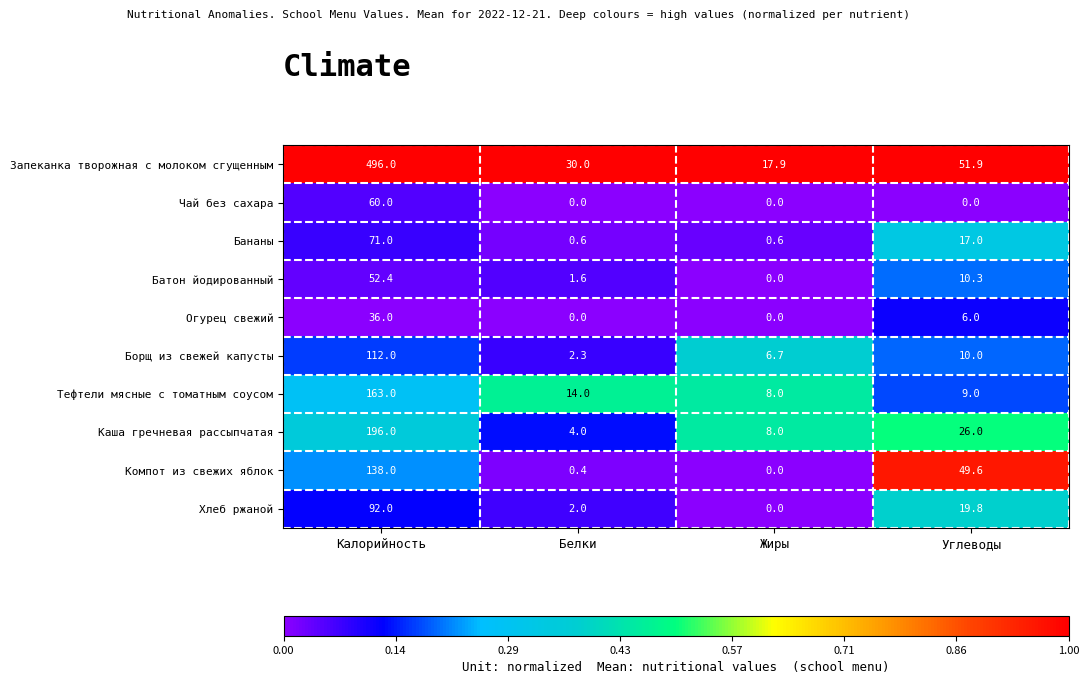

What is the sum of all Чай без сахара values?

60.0